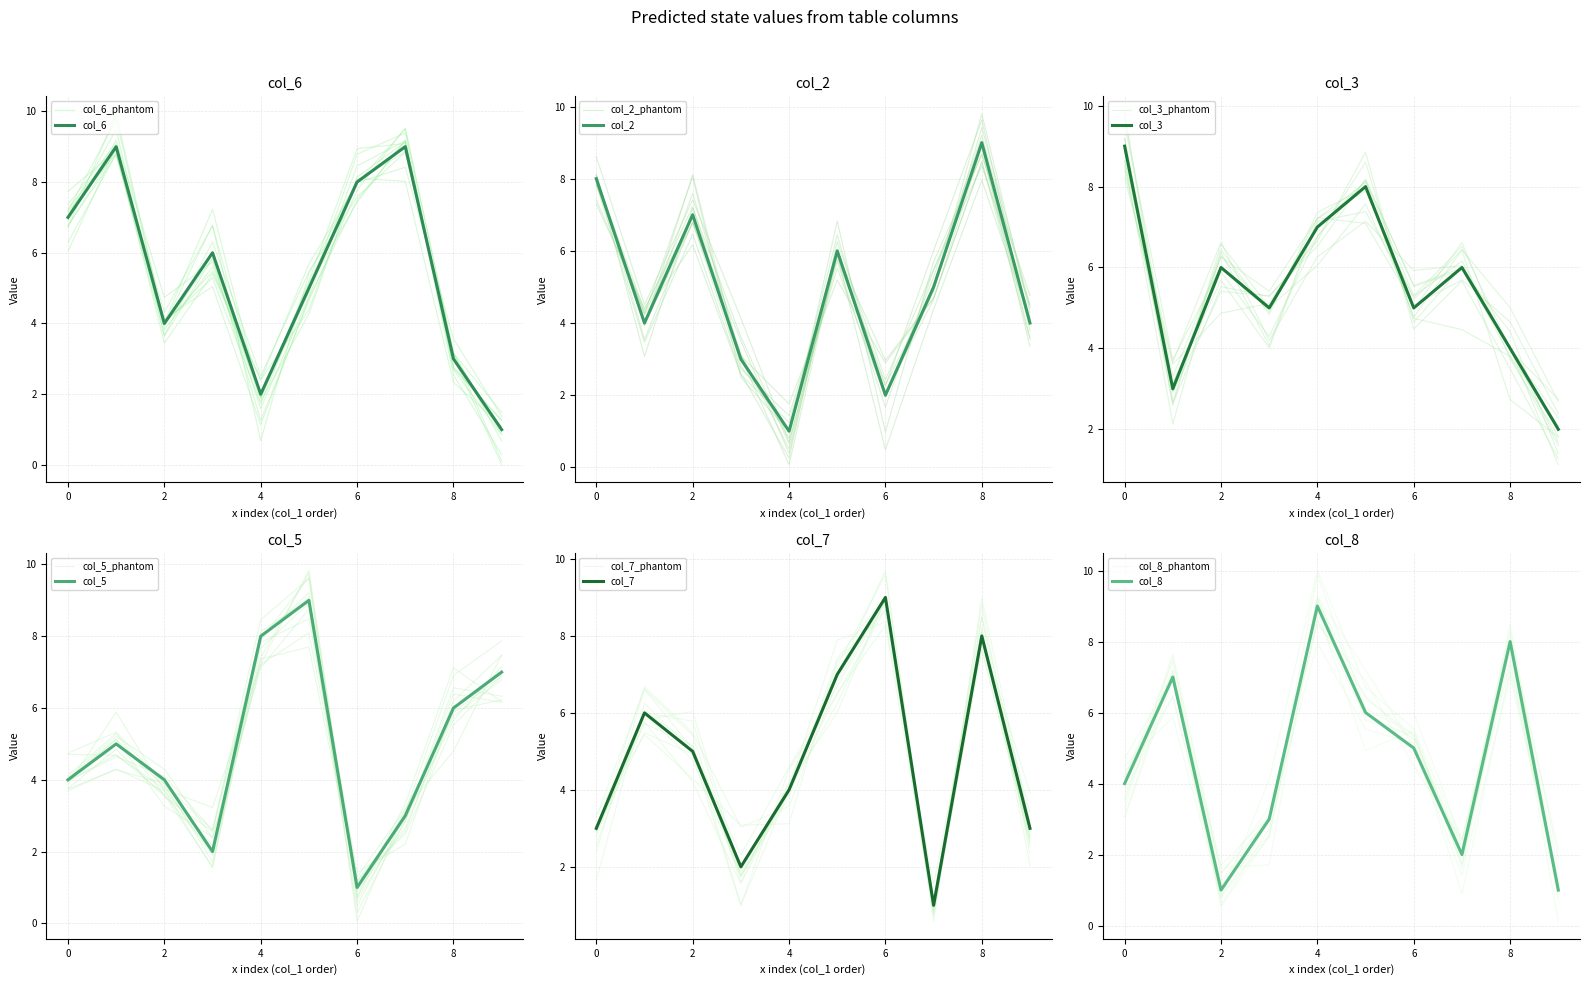

How many data points does each series have?

10